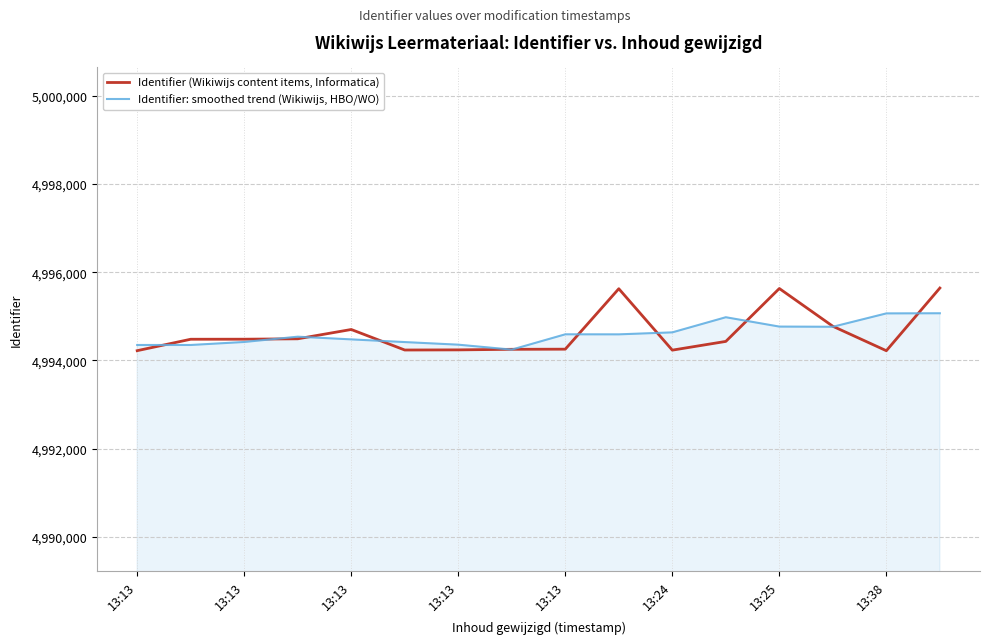

List the series in order of their overall mean, highest first.

Identifier (Wikiwijs content items, Informatica), Identifier: smoothed trend (Wikiwijs, HBO/WO)